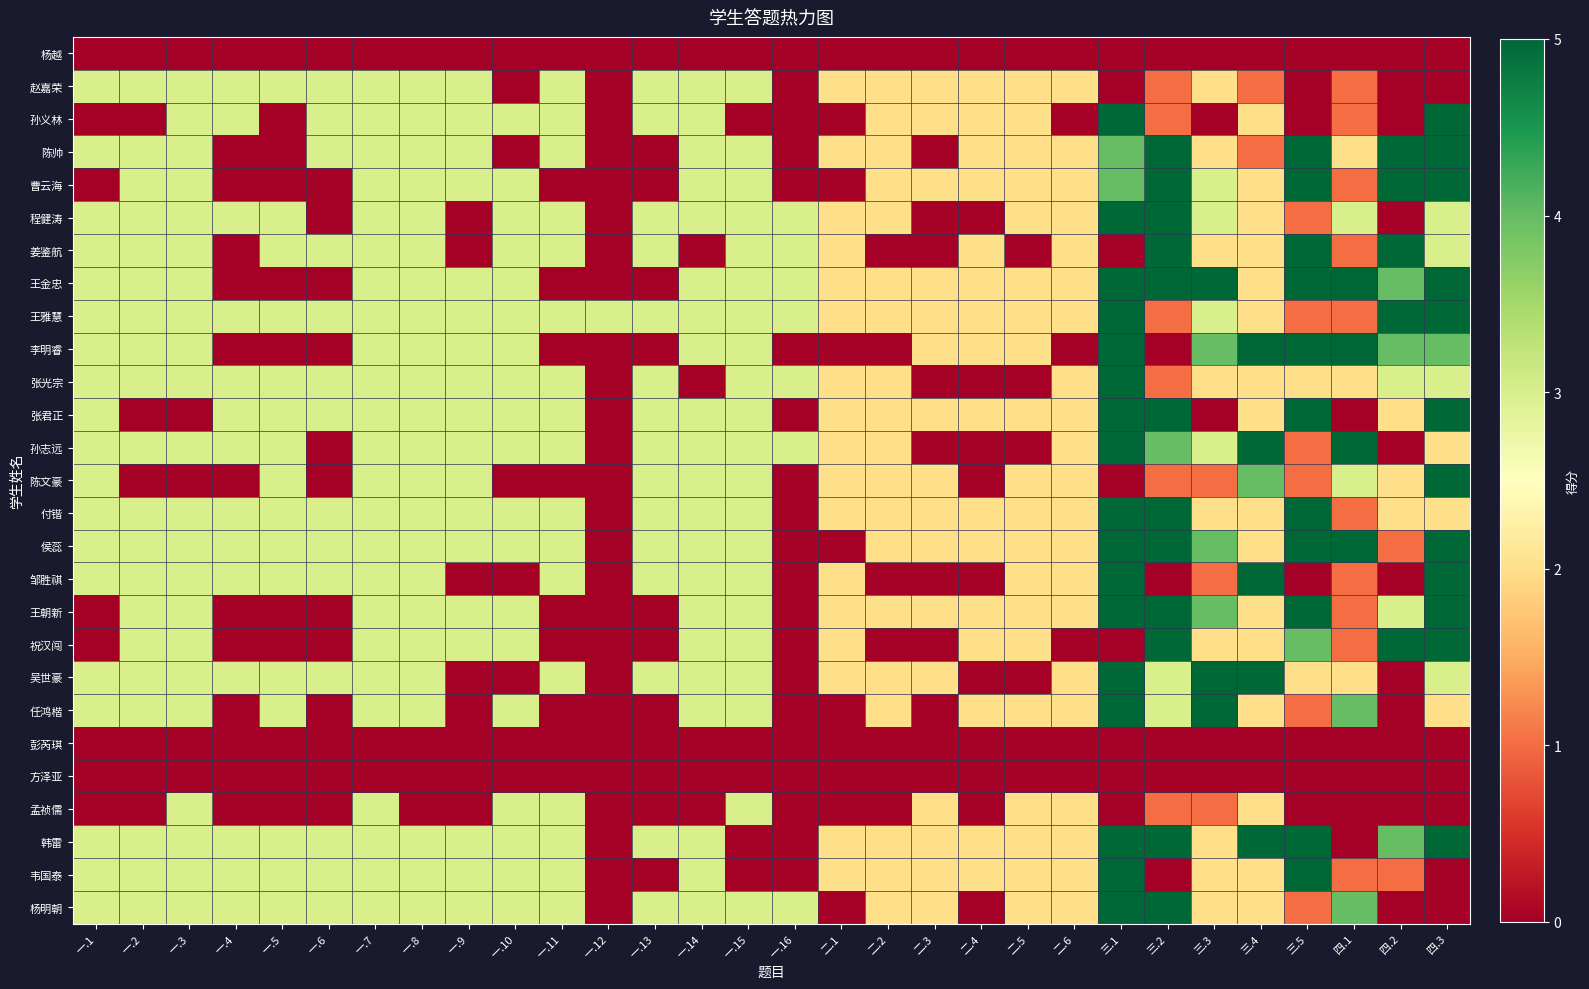

Rank the series at 一.10 from lowest to highest value.

杨越, 赵嘉荣, 陈帅, 陈文豪, 邹胜祺, 吴世豪, 彭芮琪, 方泽亚, 孙义林, 曹云海, 程健涛, 姜鉴航, 王金忠, 王雅慧, 李明睿, 张光宗, 张君正, 孙志远, 付锴, 侯蕊, 王朝新, 祝汉闯, 任鸿楷, 孟祯儒, 韩雷, 韦国泰, 杨明朝